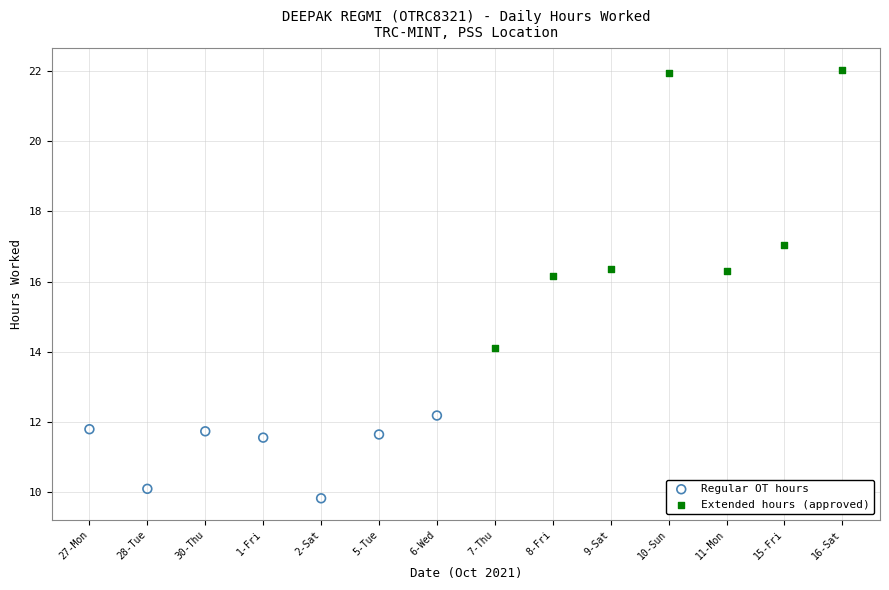

Which series reaches the minimum Y coordinate?

Regular OT hours